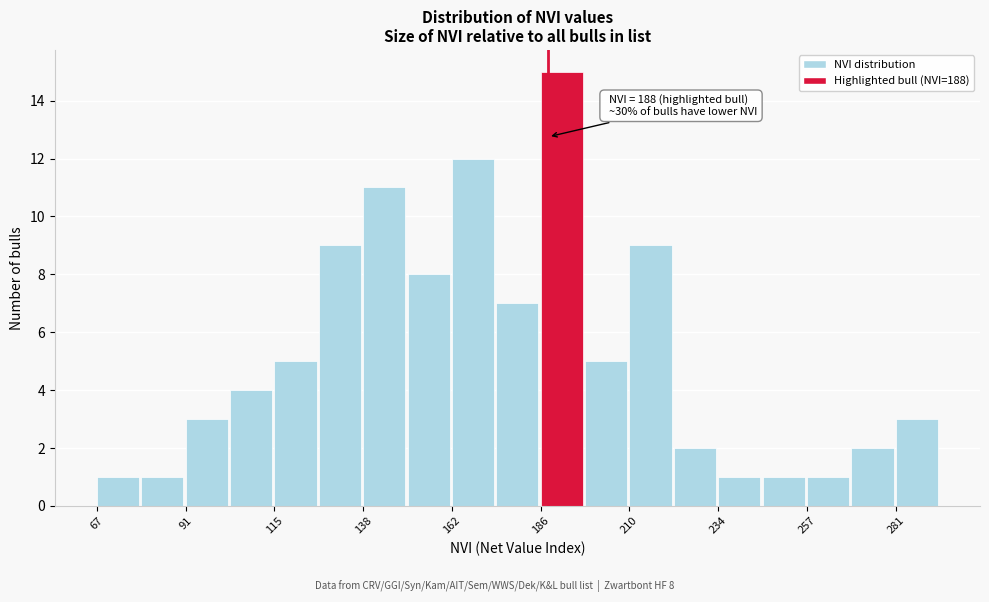

Around what value on the x-axis is the tallest bar? Give the approximate position of its centre, as read against the axis.

190